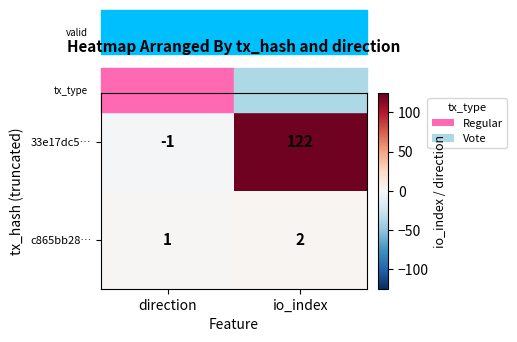

What is the sum of the c865bb28… values at io_index and direction?

3